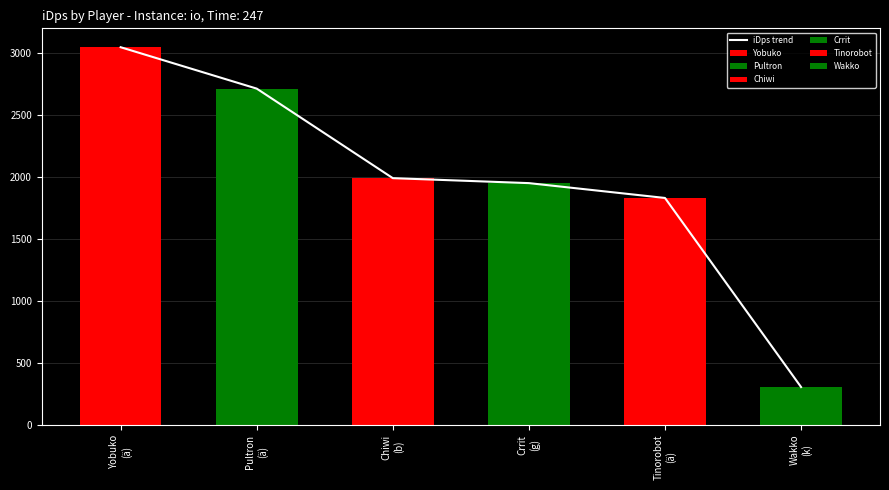

What position from the right is Wakko
(k)?

1